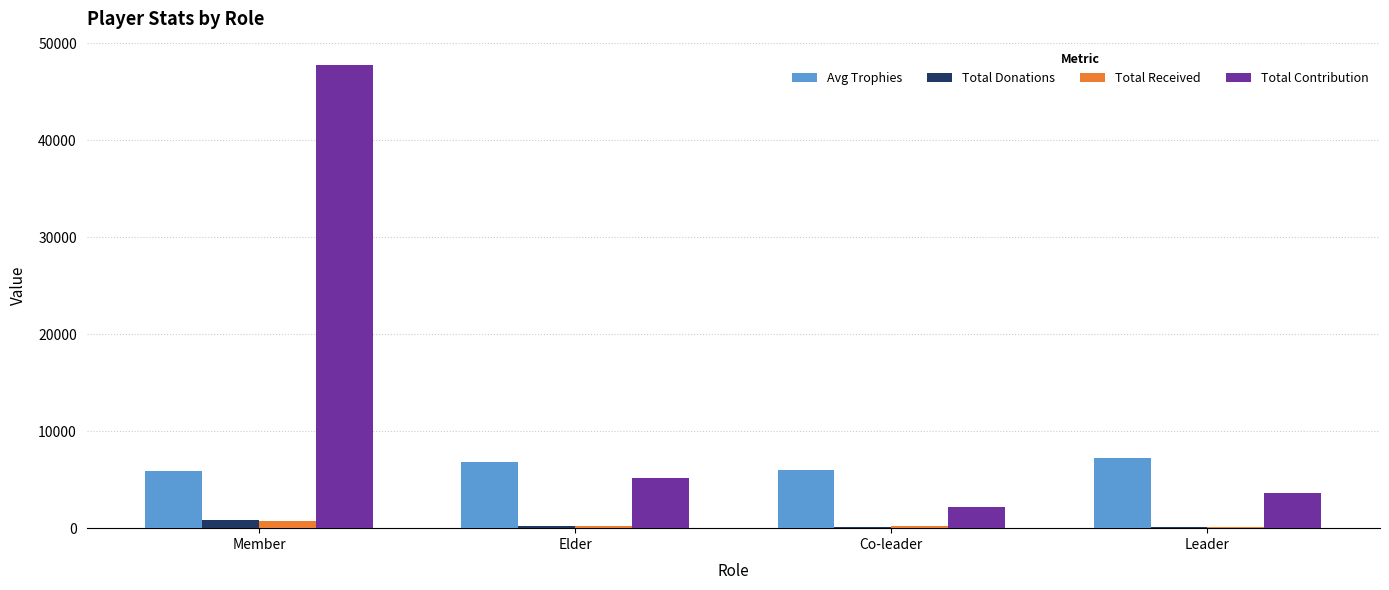

True or false: Total Contribution has a value of 3604.0 at Leader.

True